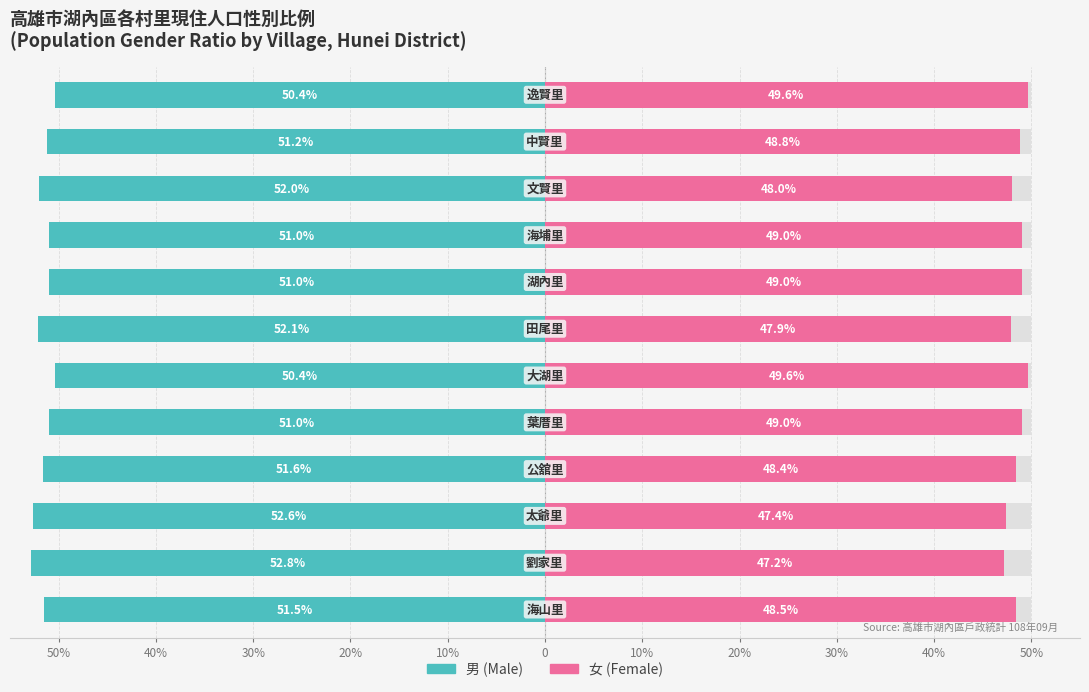

Read the 男 (Male) value at 11.

-50.4